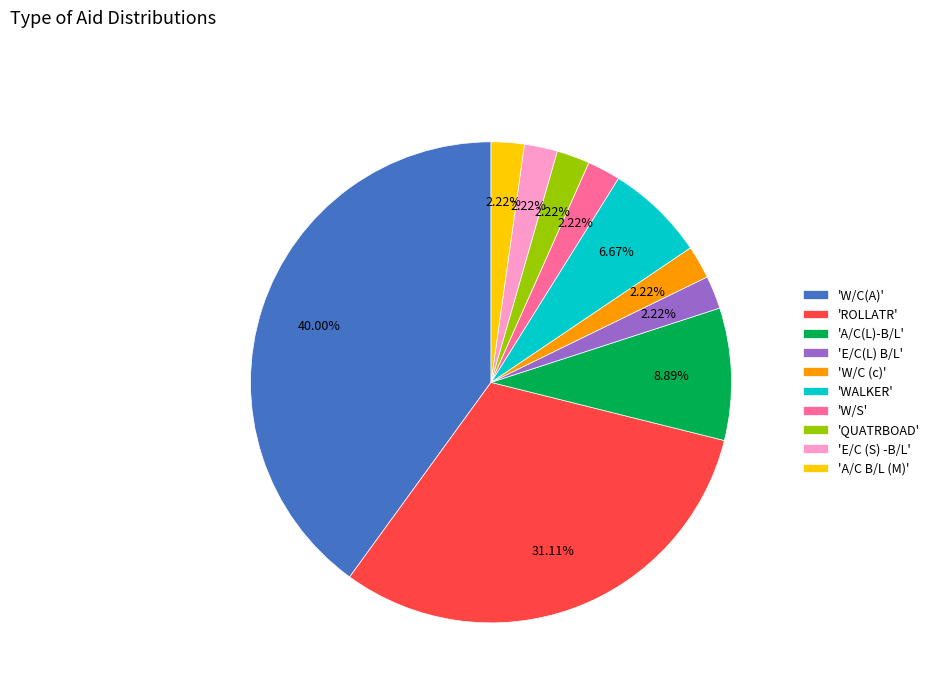

Is the sum of 'A/C B/L (M)' and 'WALKER' greater than half?

No